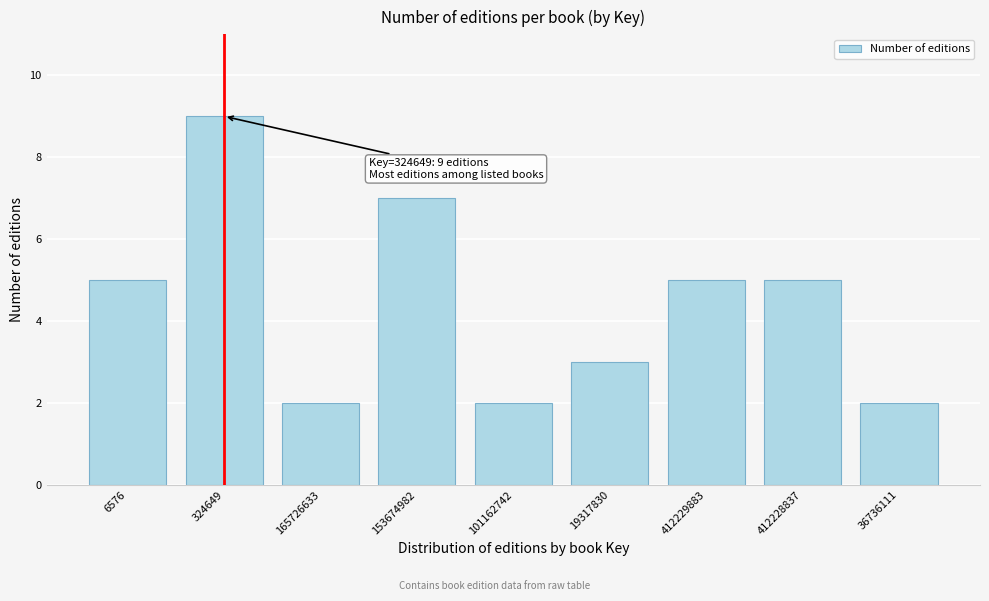

Reading left to right, what are all the values shown in this chart?

6576=5	324649=9	165726633=2	153674982=7	101162742=2	19317830=3	412229883=5	412228837=5	36736111=2